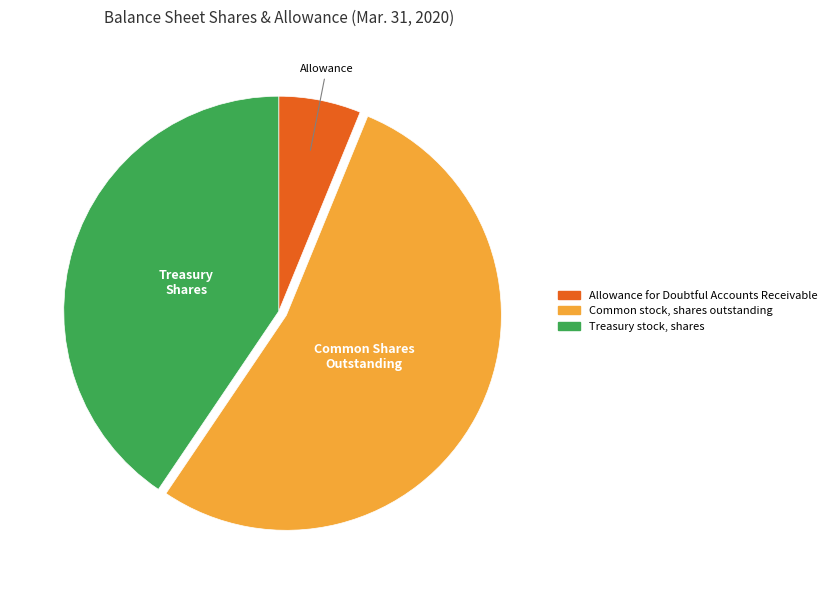

Approximately how many times larger is the value at Common stock, shares outstanding compared to Allowance for Doubtful Accounts Receivable?

8.6